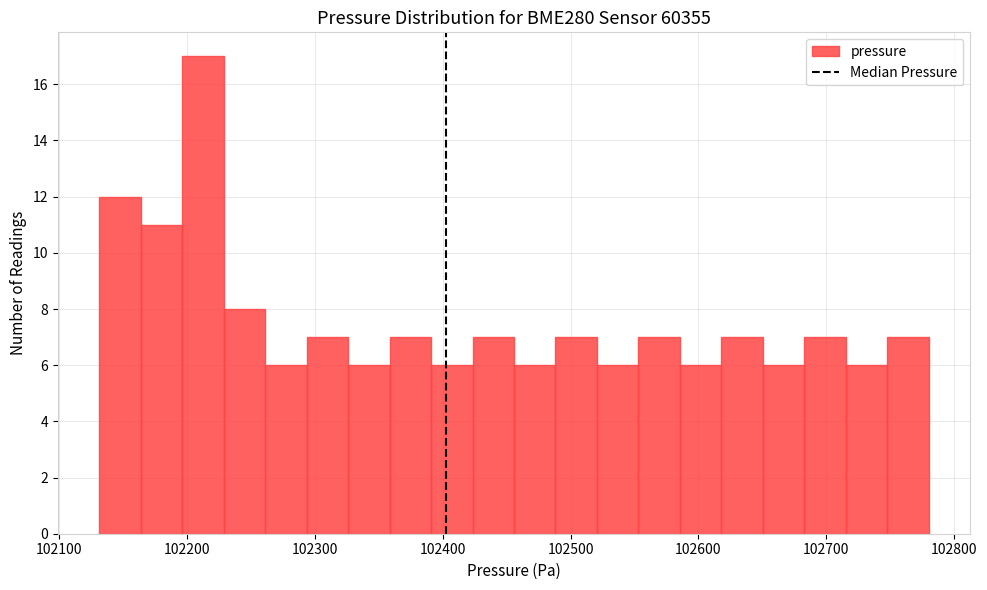

Around what value on the x-axis is the tallest bar? Give the approximate position of its centre, as read against the axis.

102210